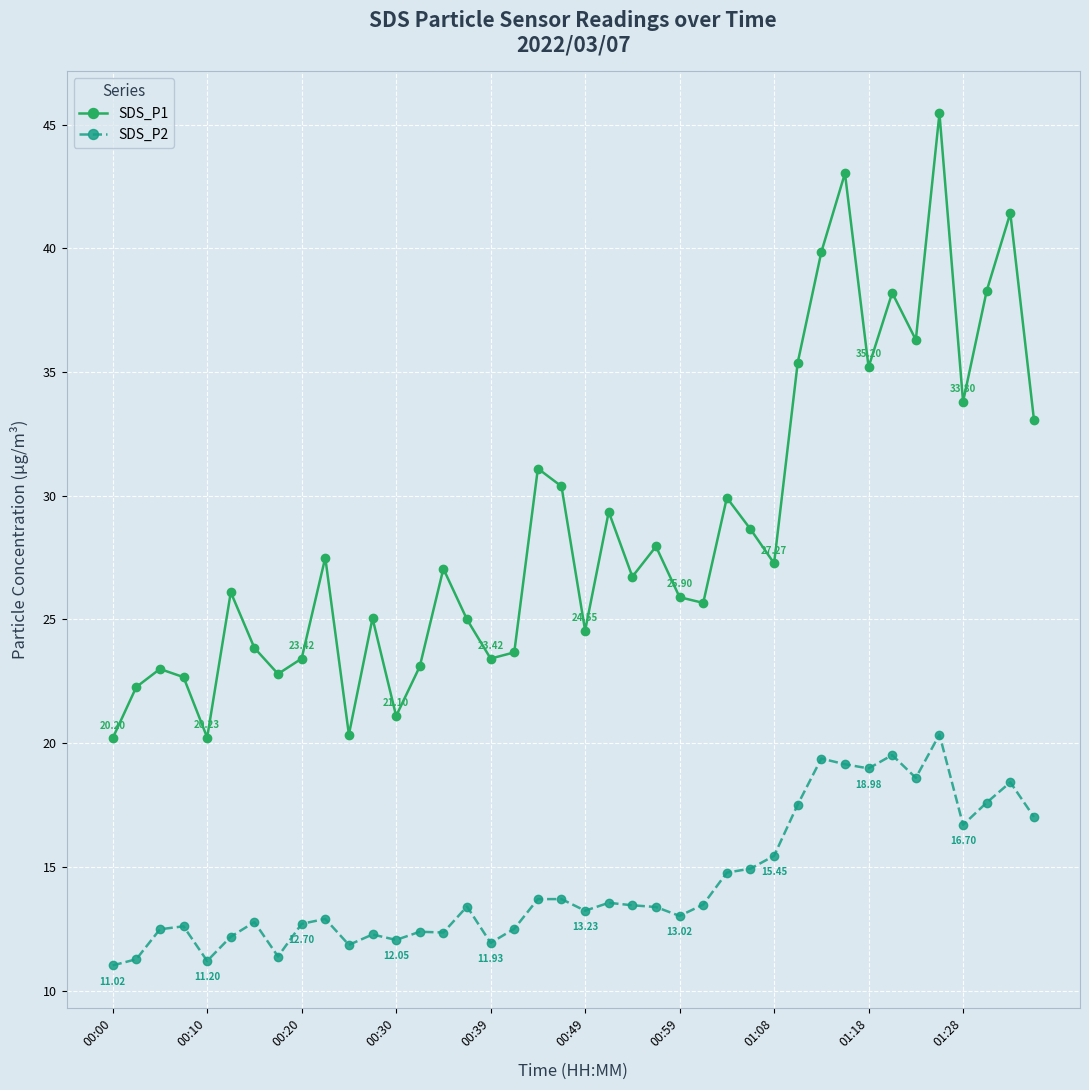

True or false: SDS_P1 and SDS_P2 intersect in this chart.

False